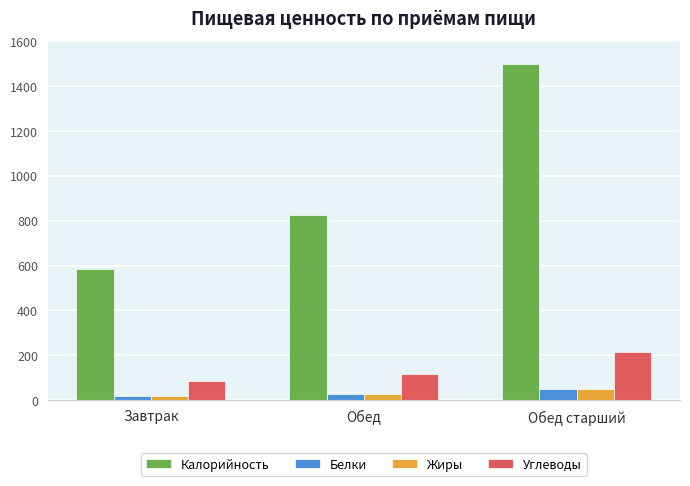

How many data points in Белки are less than 26?

1